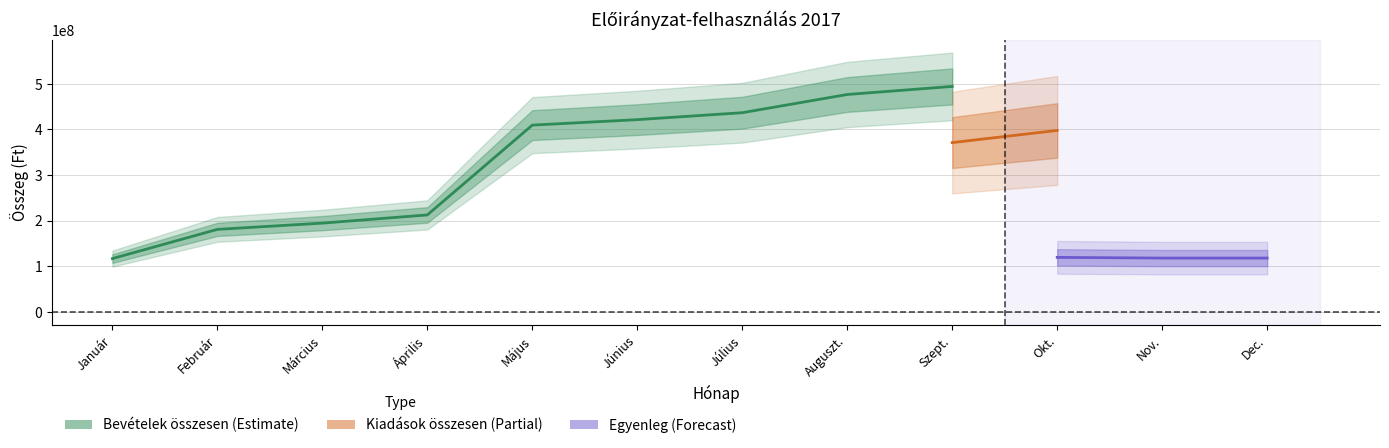

Which series has the largest total across all categories?

Bevételek összesen